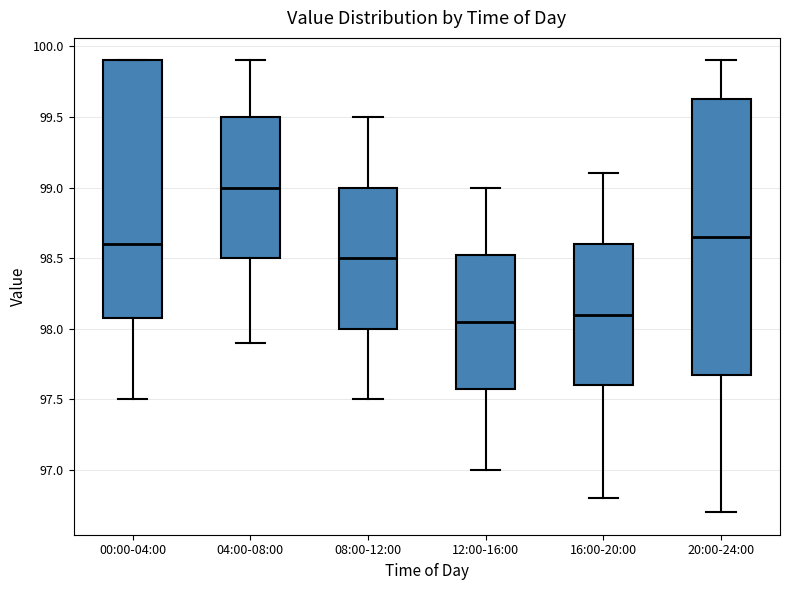

Reading left to right, read every box against the y-axis: the position of its median line, the range the box covers, and the ends of its whiskers. The values are not printed on the chart, so give them approximately, as read against the axis.

00:00-04:00: median 98.60, box 98.10 to 99.90, whiskers 97.50 to 99.90
04:00-08:00: median 99.00, box 98.50 to 99.50, whiskers 97.90 to 99.90
08:00-12:00: median 98.50, box 98.00 to 99.00, whiskers 97.50 to 99.50
12:00-16:00: median 98.05, box 97.60 to 98.55, whiskers 97.00 to 99.00
16:00-20:00: median 98.10, box 97.60 to 98.60, whiskers 96.80 to 99.10
20:00-24:00: median 98.65, box 97.70 to 99.65, whiskers 96.70 to 99.90